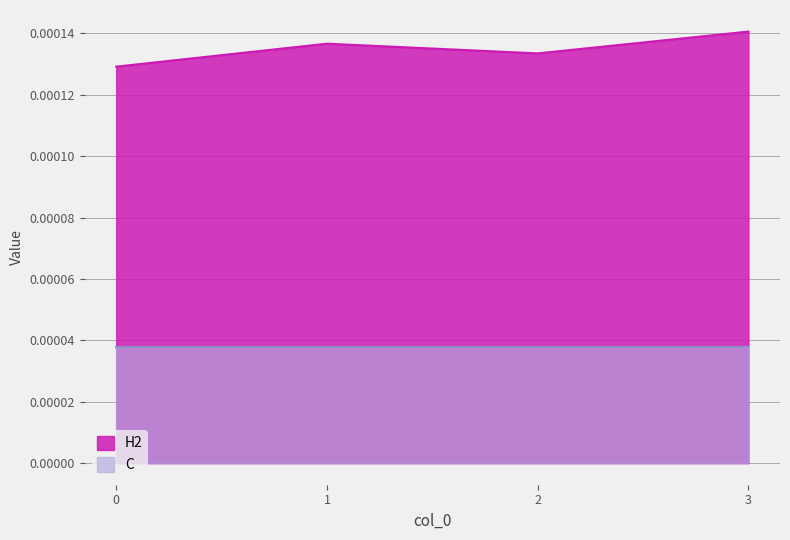

How many series are shown in this chart?

2